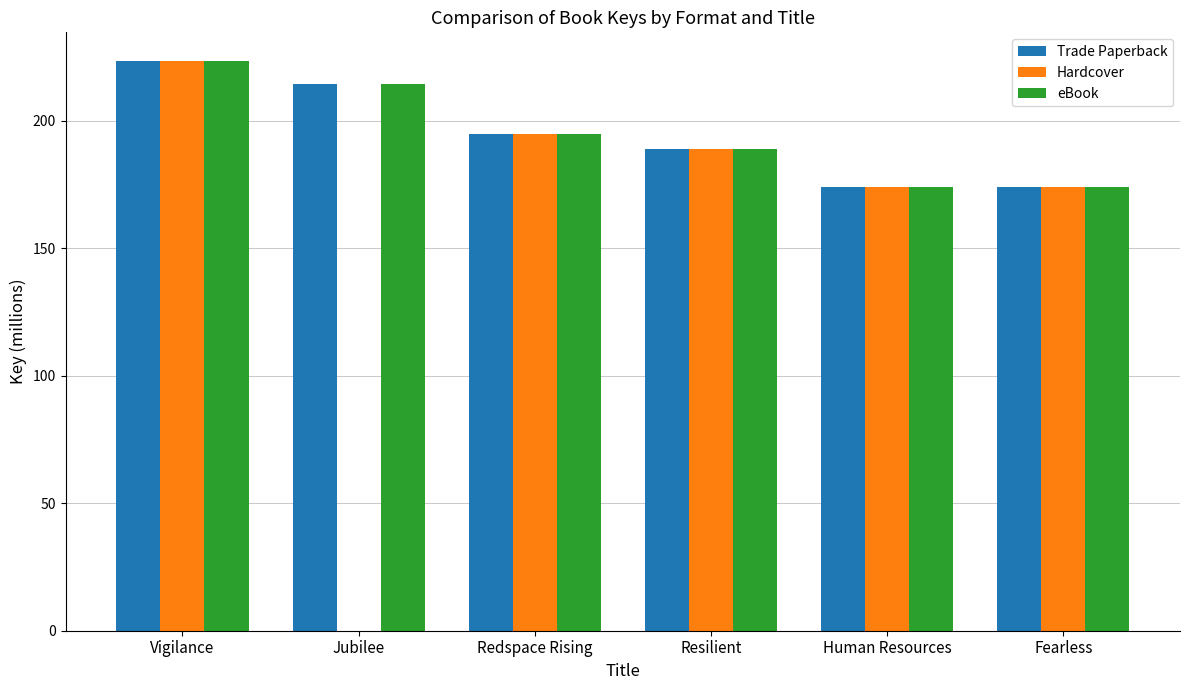

At which label is eBook closest to 198?

Redspace Rising